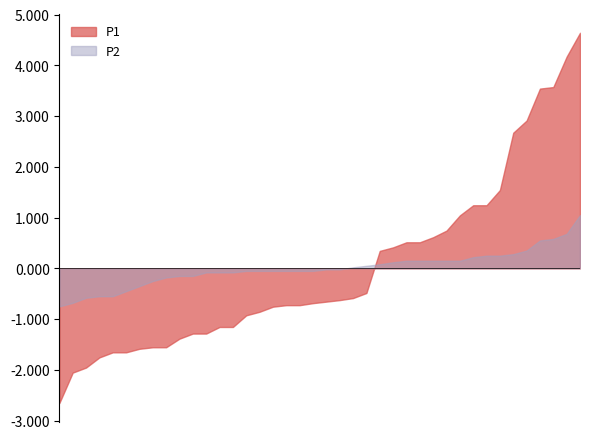

True or false: P1 and P2 cross at least once.

True